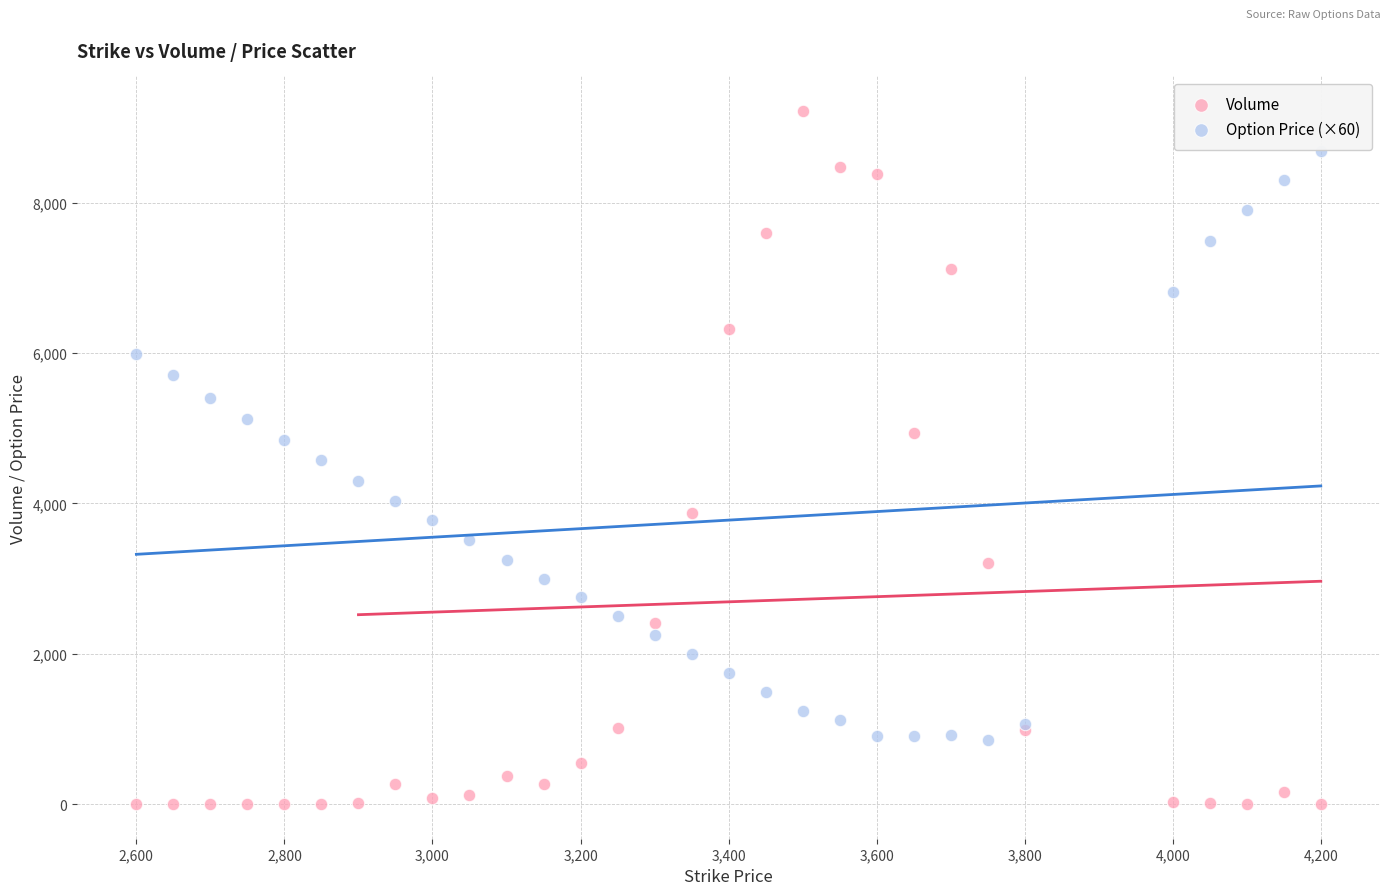

Which series reaches the minimum Y coordinate?

Volume